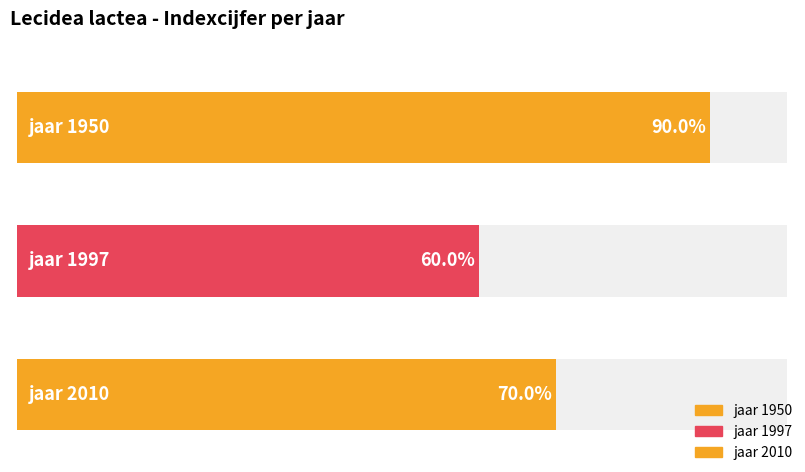

List the labels in order of value, smallest first.

1997, 2010, 1950